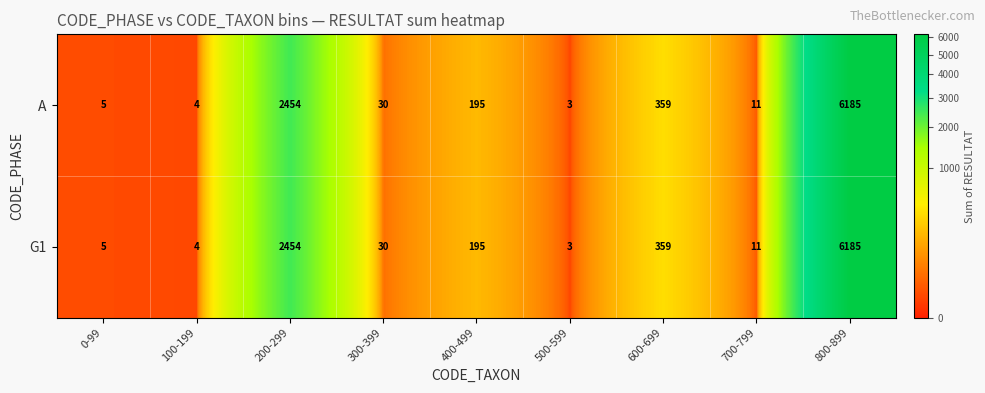

Is it true that G1 equals 2454 at 200-299?

True